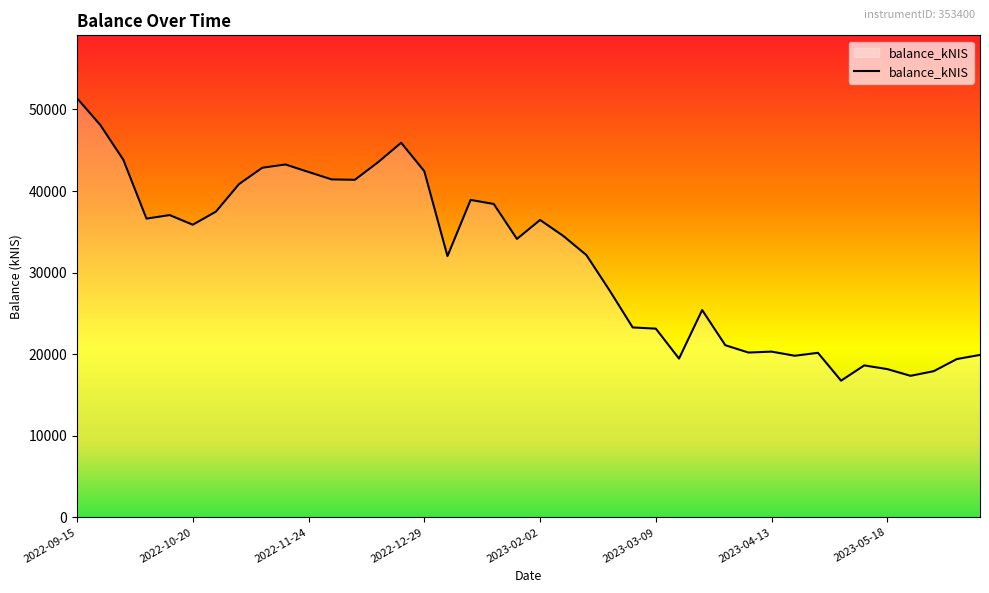

What is the greatest value displayed?

51384.2